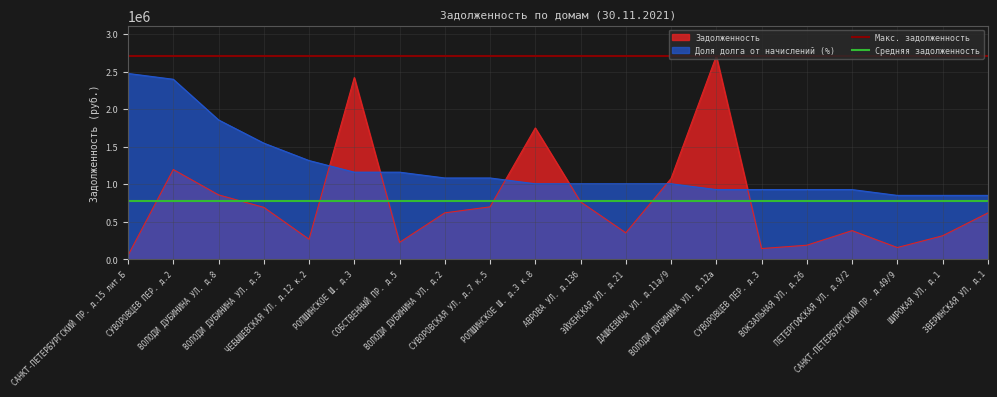

What position from the left is СУВОРОВЦЕВ ПЕР. д.2?

2